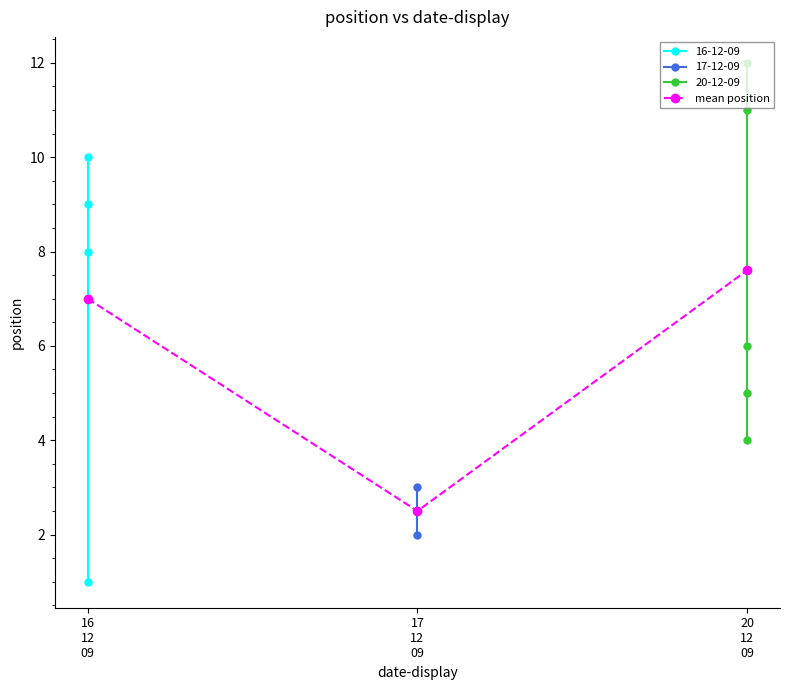

What is the value of the 1st point from the left?

7.0